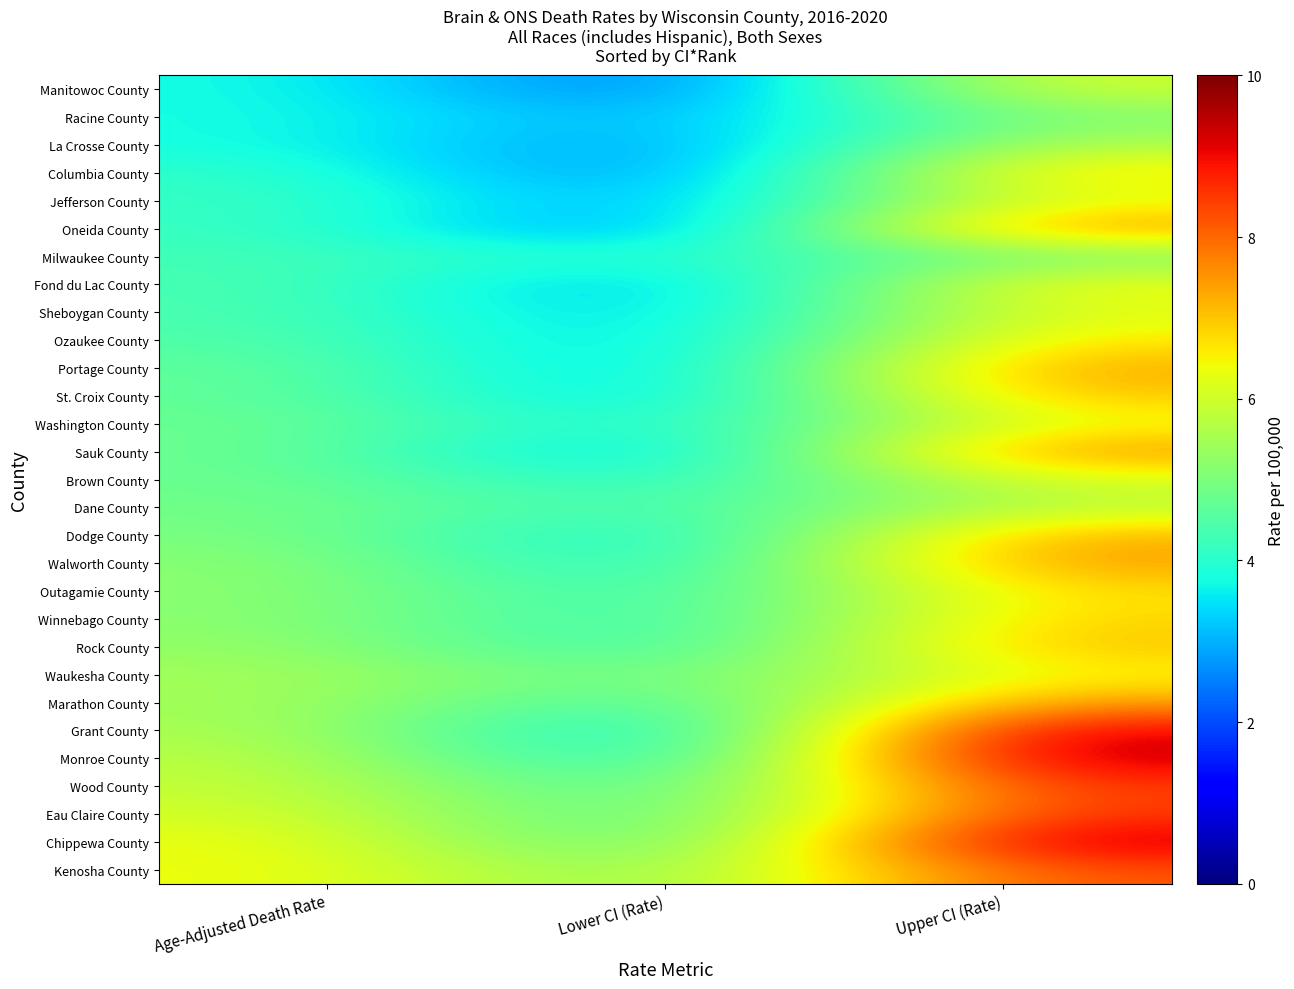

Reading left to right, transcribe all the data shown in this chart.

Manitowoc County: Age-Adjusted Death Rate=3.8	Lower CI (Rate)=2.1	Upper CI (Rate)=6.1
Racine County: Age-Adjusted Death Rate=3.8	Lower CI (Rate)=2.8	Upper CI (Rate)=5.1
La Crosse County: Age-Adjusted Death Rate=3.8	Lower CI (Rate)=2.5	Upper CI (Rate)=5.7
Columbia County: Age-Adjusted Death Rate=4.1	Lower CI (Rate)=2.3	Upper CI (Rate)=6.8
Jefferson County: Age-Adjusted Death Rate=4.2	Lower CI (Rate)=2.7	Upper CI (Rate)=6.3
Oneida County: Age-Adjusted Death Rate=4.2	Lower CI (Rate)=2.4	Upper CI (Rate)=7.6
Milwaukee County: Age-Adjusted Death Rate=4.3	Lower CI (Rate)=3.8	Upper CI (Rate)=5.0
Fond du Lac County: Age-Adjusted Death Rate=4.4	Lower CI (Rate)=2.8	Upper CI (Rate)=6.5
Sheboygan County: Age-Adjusted Death Rate=4.4	Lower CI (Rate)=3.0	Upper CI (Rate)=6.3
Ozaukee County: Age-Adjusted Death Rate=4.5	Lower CI (Rate)=3.0	Upper CI (Rate)=6.7
Portage County: Age-Adjusted Death Rate=4.7	Lower CI (Rate)=2.9	Upper CI (Rate)=7.4
St. Croix County: Age-Adjusted Death Rate=4.7	Lower CI (Rate)=3.0	Upper CI (Rate)=7.1
Washington County: Age-Adjusted Death Rate=4.8	Lower CI (Rate)=3.5	Upper CI (Rate)=6.4
Sauk County: Age-Adjusted Death Rate=4.8	Lower CI (Rate)=2.9	Upper CI (Rate)=7.6
Brown County: Age-Adjusted Death Rate=4.8	Lower CI (Rate)=3.7	Upper CI (Rate)=6.2
Dane County: Age-Adjusted Death Rate=4.9	Lower CI (Rate)=4.1	Upper CI (Rate)=5.8
Dodge County: Age-Adjusted Death Rate=5.0	Lower CI (Rate)=3.4	Upper CI (Rate)=7.3
Walworth County: Age-Adjusted Death Rate=5.2	Lower CI (Rate)=3.5	Upper CI (Rate)=7.5
Outagamie County: Age-Adjusted Death Rate=5.2	Lower CI (Rate)=3.9	Upper CI (Rate)=6.8
Winnebago County: Age-Adjusted Death Rate=5.2	Lower CI (Rate)=3.9	Upper CI (Rate)=6.9
Rock County: Age-Adjusted Death Rate=5.3	Lower CI (Rate)=3.9	Upper CI (Rate)=7.1
Waukesha County: Age-Adjusted Death Rate=5.5	Lower CI (Rate)=4.6	Upper CI (Rate)=6.5
Marathon County: Age-Adjusted Death Rate=5.5	Lower CI (Rate)=4.0	Upper CI (Rate)=7.5
Grant County: Age-Adjusted Death Rate=5.6	Lower CI (Rate)=3.1	Upper CI (Rate)=9.3
Monroe County: Age-Adjusted Death Rate=5.8	Lower CI (Rate)=3.3	Upper CI (Rate)=9.5
Wood County: Age-Adjusted Death Rate=5.9	Lower CI (Rate)=4.0	Upper CI (Rate)=8.6
Eau Claire County: Age-Adjusted Death Rate=6.1	Lower CI (Rate)=4.1	Upper CI (Rate)=8.6
Chippewa County: Age-Adjusted Death Rate=6.4	Lower CI (Rate)=4.1	Upper CI (Rate)=9.5
Kenosha County: Age-Adjusted Death Rate=6.4	Lower CI (Rate)=4.9	Upper CI (Rate)=8.3